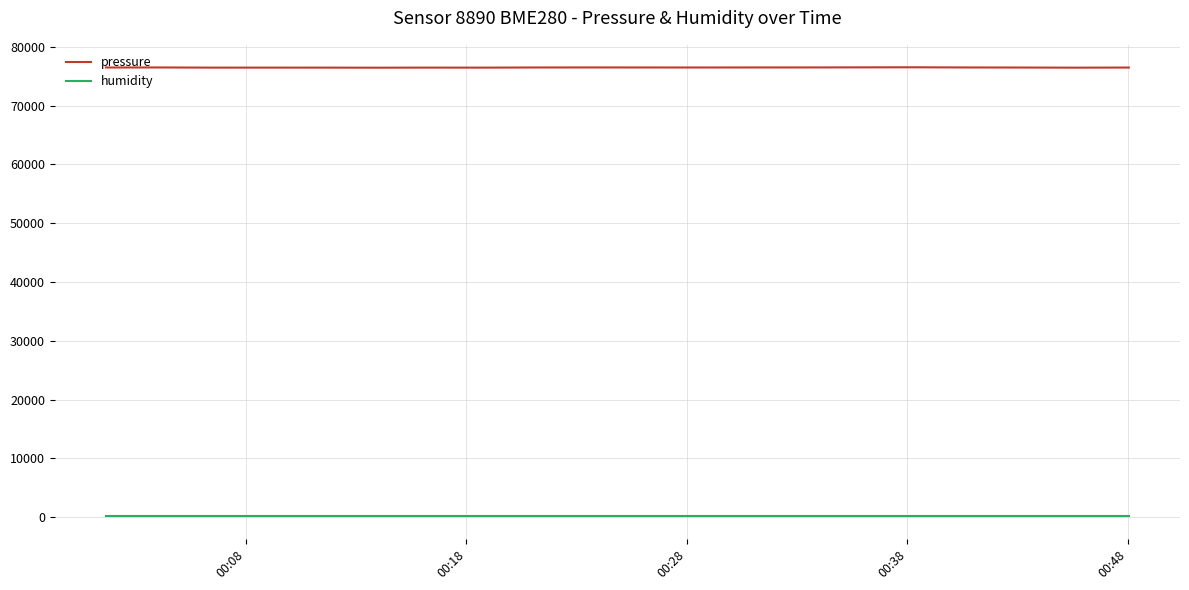

What is the greatest value displayed?

76539.0